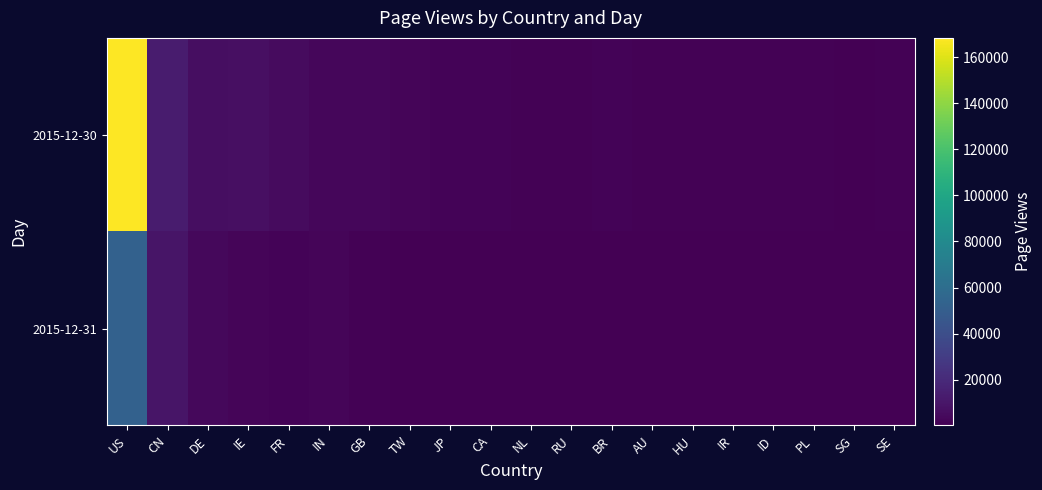

What is the total value across all series at IN?

5567